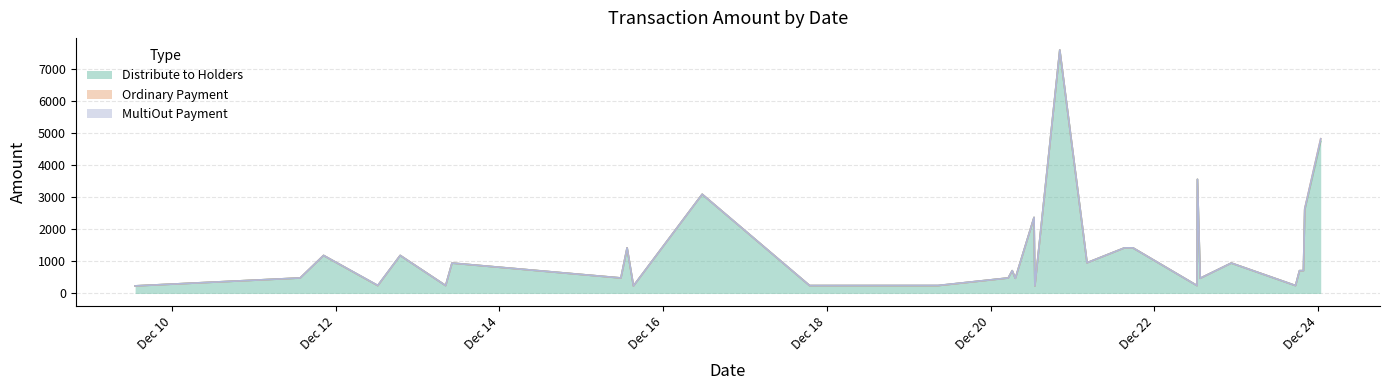

What is the average value of the MultiOut Payment series?

0.3